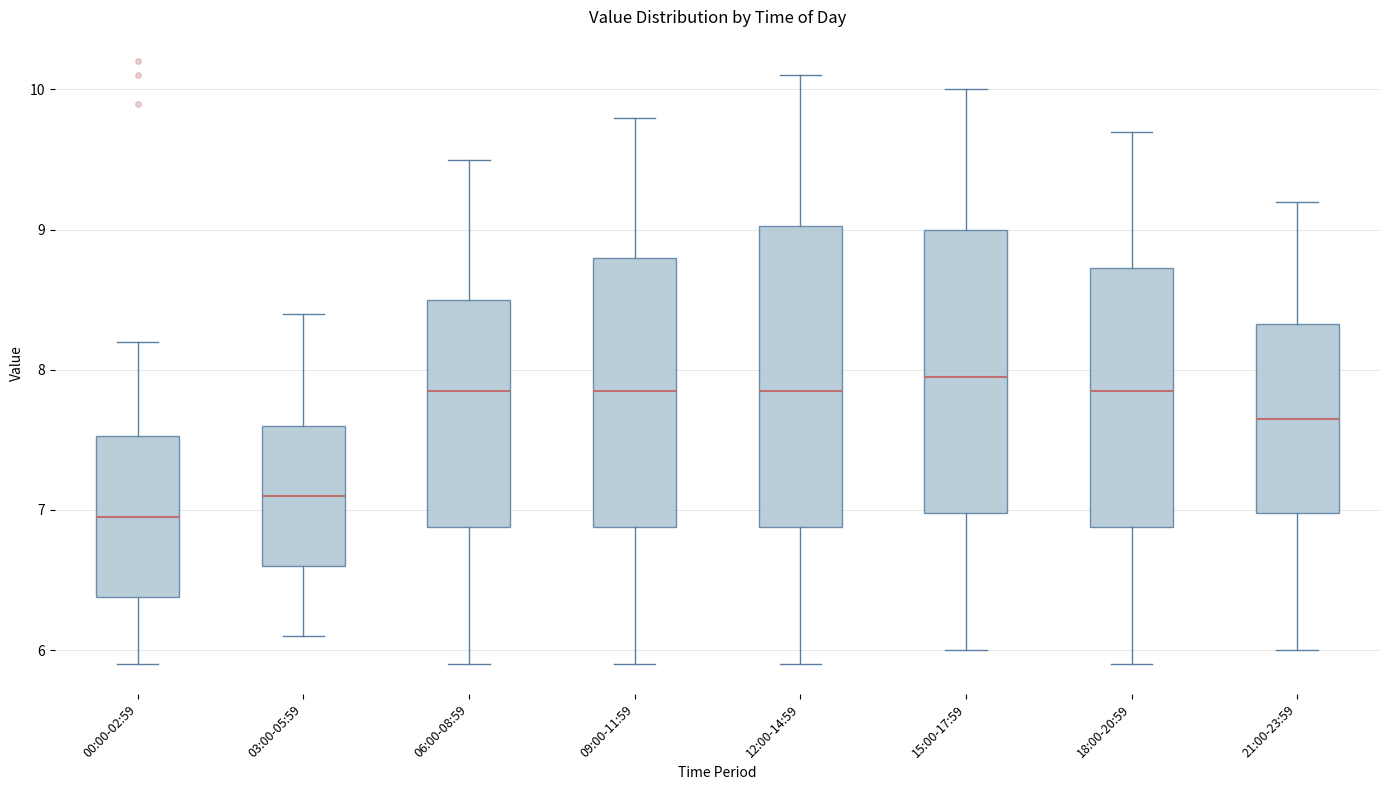

Reading left to right, transcribe this box plot: for each box, give where its median line is, the range the box spans, and where its two whiskers end, as read against the y-axis. The values are not printed on the chart, so give them approximately, as read against the axis.

00:00-02:59: median 7.0, box 6.4 to 7.5, whiskers 5.9 to 8.2
03:00-05:59: median 7.1, box 6.6 to 7.6, whiskers 6.1 to 8.4
06:00-08:59: median 7.9, box 6.9 to 8.5, whiskers 5.9 to 9.5
09:00-11:59: median 7.9, box 6.9 to 8.8, whiskers 5.9 to 9.8
12:00-14:59: median 7.9, box 6.9 to 9.0, whiskers 5.9 to 10.1
15:00-17:59: median 8.0, box 7.0 to 9.0, whiskers 6.0 to 10.0
18:00-20:59: median 7.9, box 6.9 to 8.7, whiskers 5.9 to 9.7
21:00-23:59: median 7.7, box 7.0 to 8.3, whiskers 6.0 to 9.2